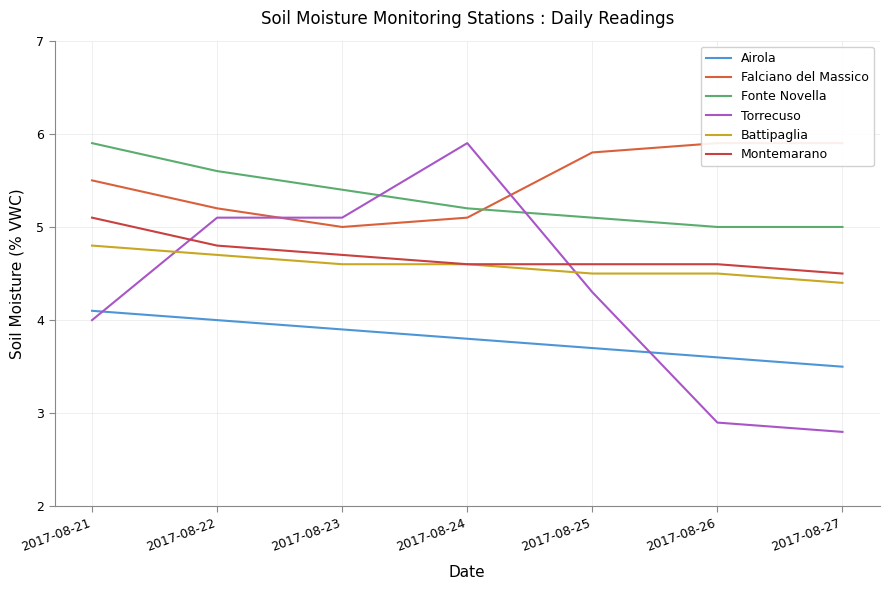

At which category is the sum across all series the highest?

2017-08-21